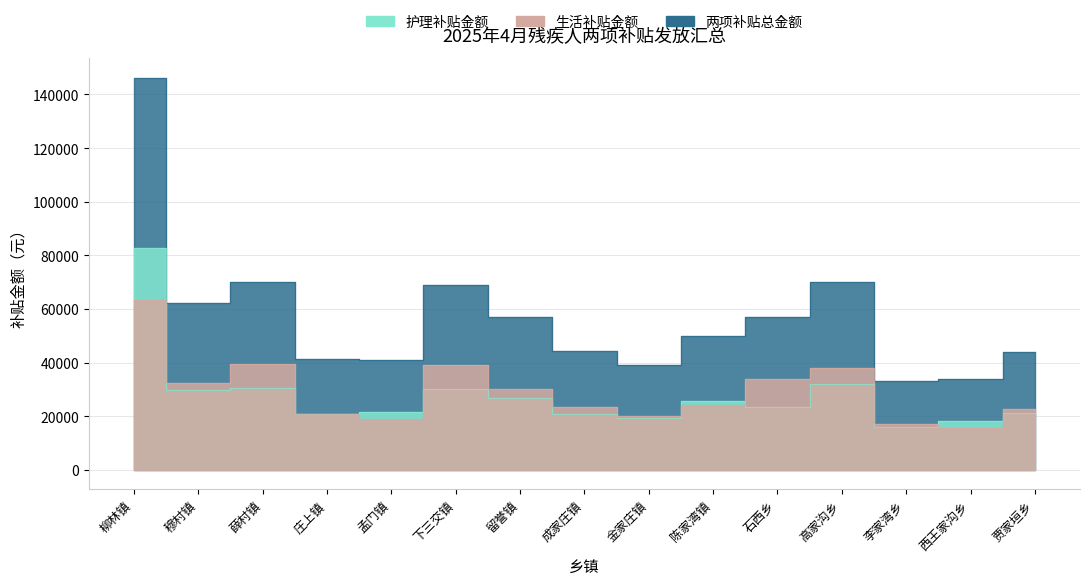

What is the average value of the 护理补贴金额 series?

27925.8